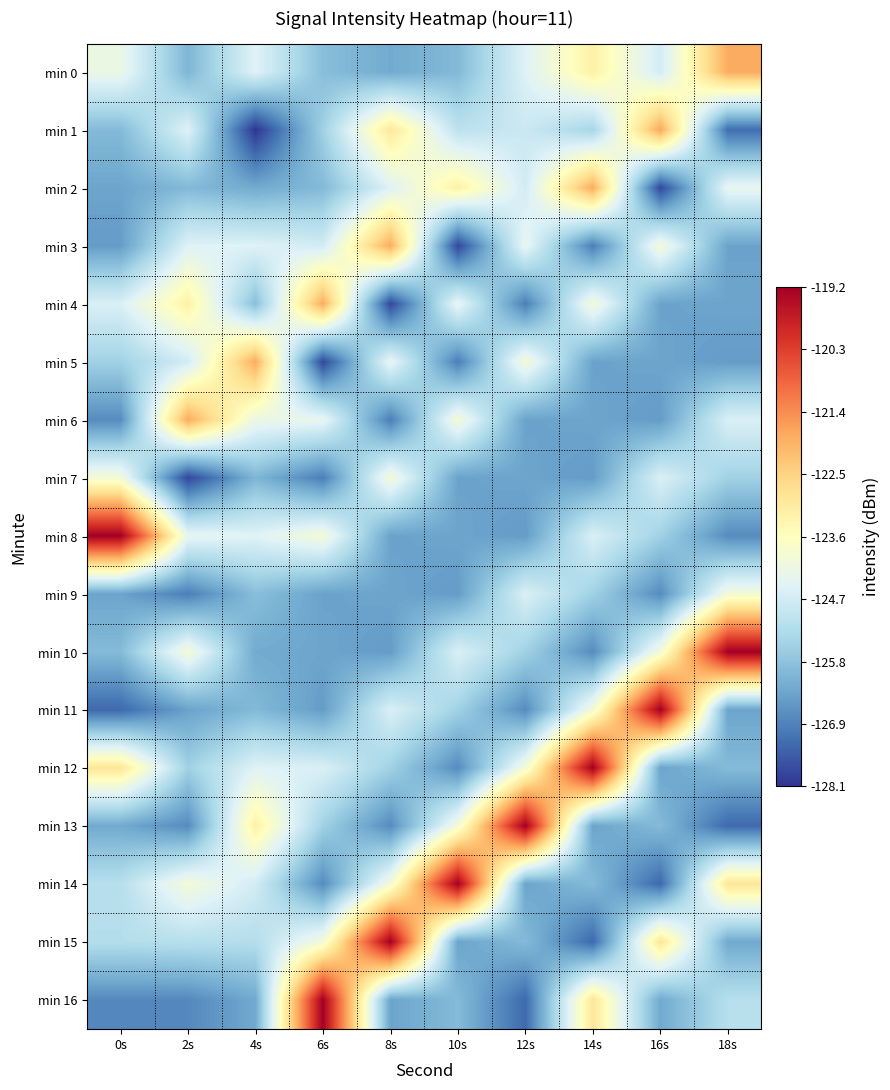

Between 4s and 16s, which series saw the biggest shift?

min 11